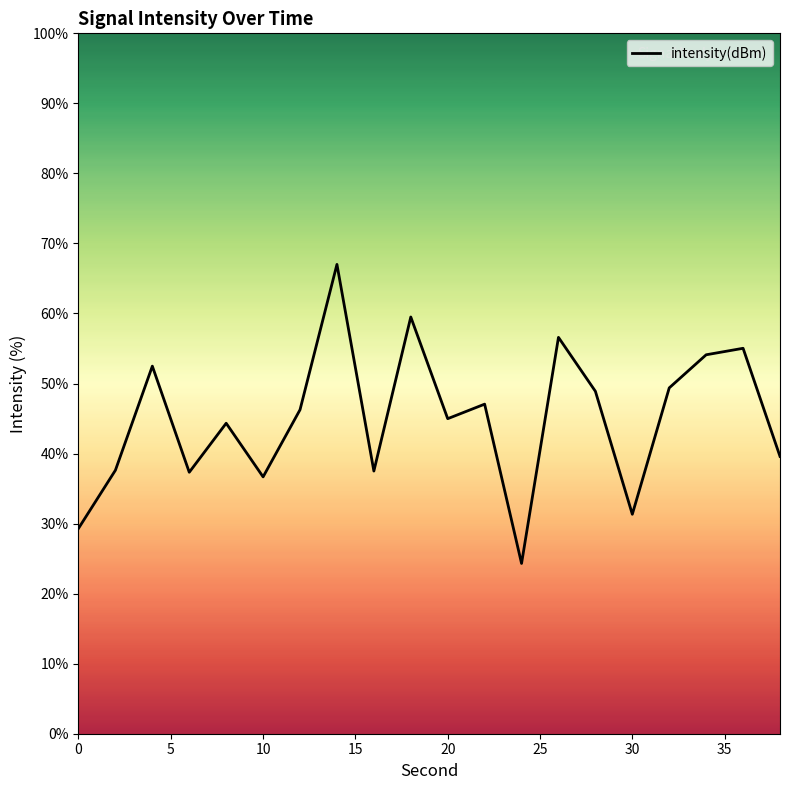

How many points are higher than both their immediate neighbors (excluding endpoints)?

7